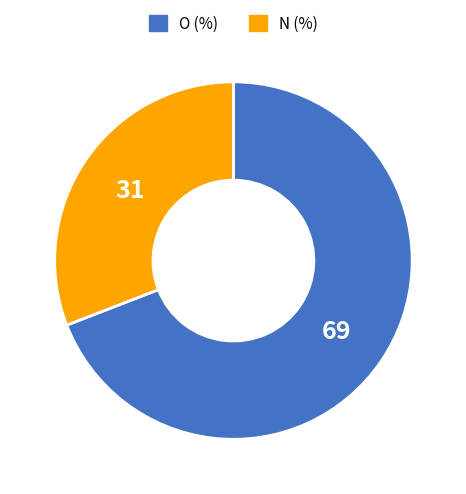

Which slice is the smallest?

N